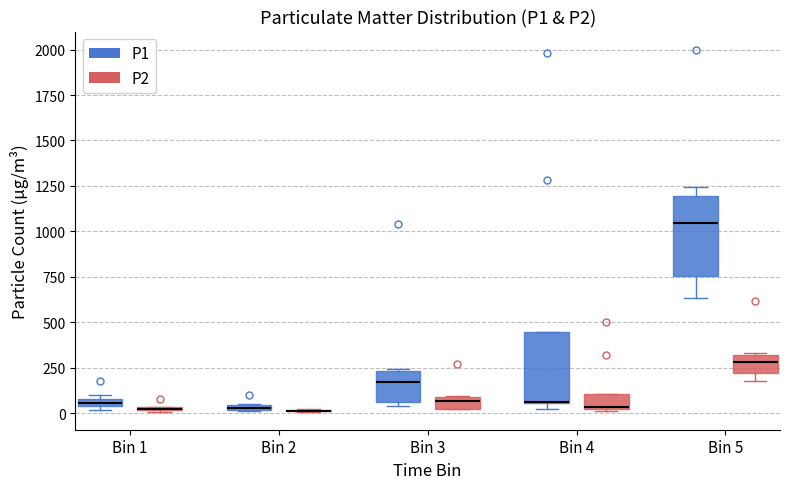

Where does the median line of the box for Bin 5 (P1) sit on the y-axis? The values are not printed on the chart, so give them approximately, as read against the axis.

1050